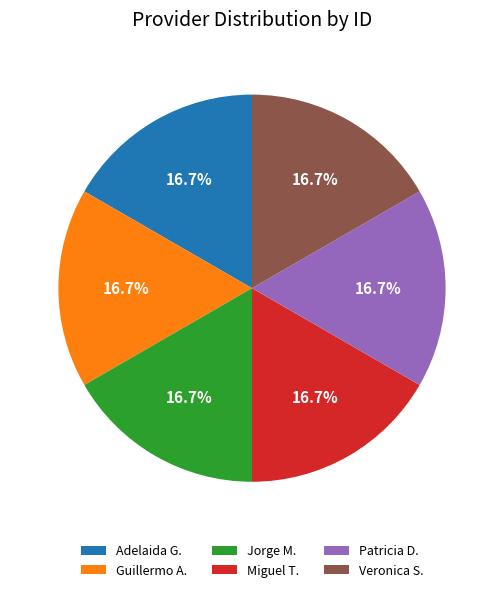

Approximately how many times larger is the value at Miguel T. compared to Veronica S.?

1.0